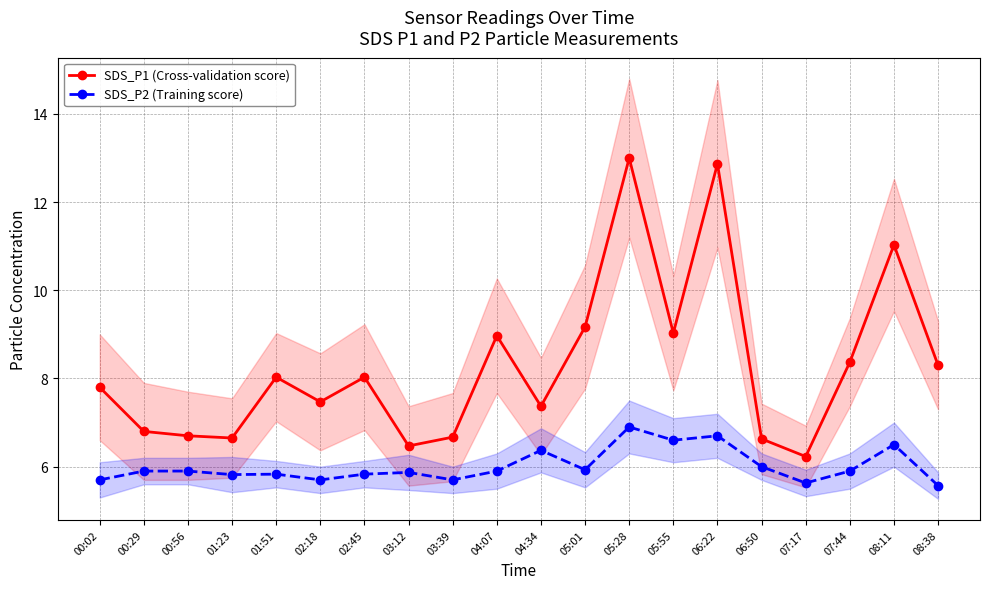

True or false: SDS_P1 (Cross-validation score) has a value of 11.3 at 04:34.

False